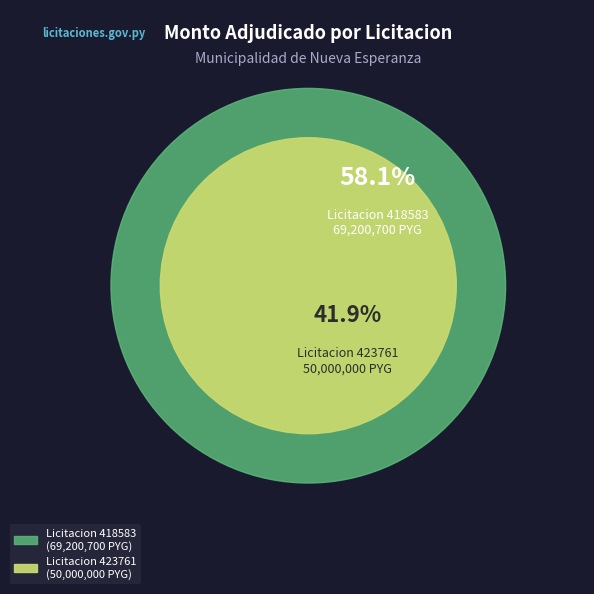

Does 423761-edson-da-silva-1-3 represent more than half of the total?

No